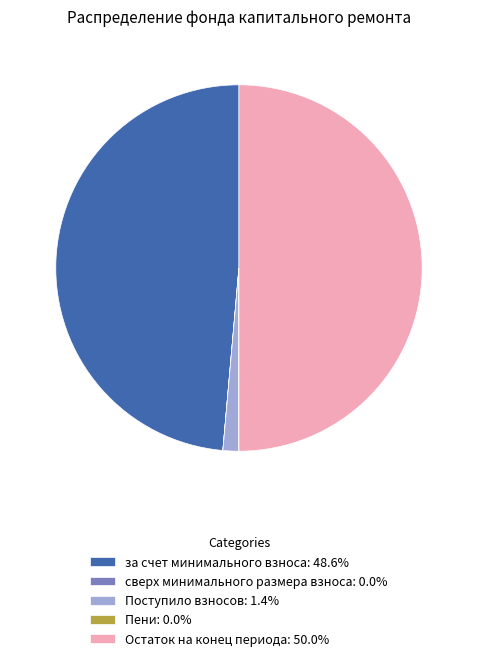

Do Остаток на конец периода: 50.0% and за счет минимального взноса: 48.6% together represent more than half of the pie?

Yes